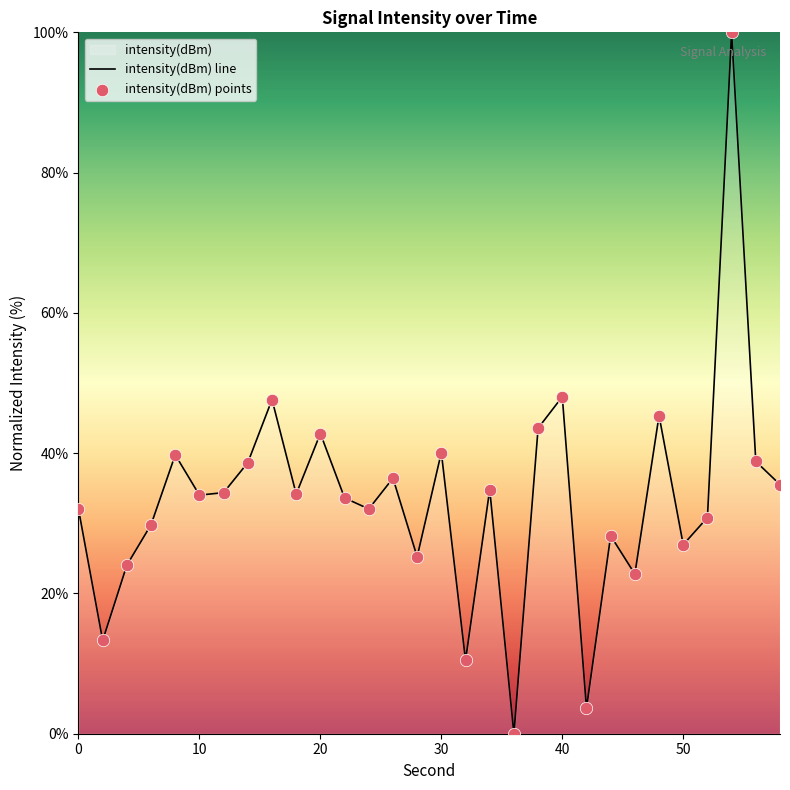

At how many categories does at least one series exceed 71?

1